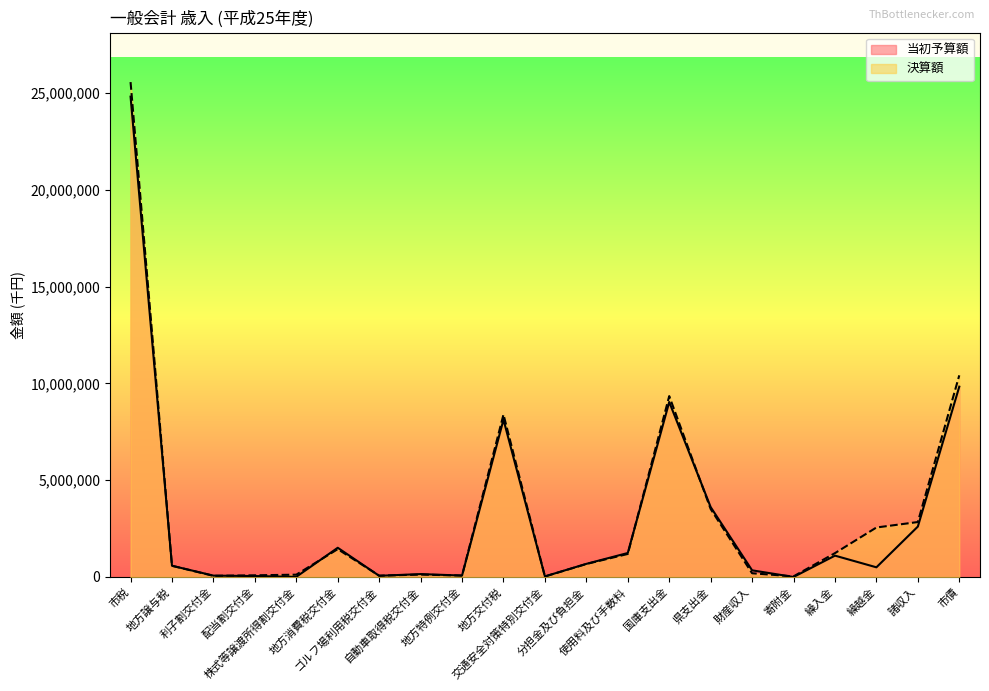

Reading left to right, extract all data points from this chart.

当初予算額: 市税=24818886	地方譲与税=580000	利子割交付金=70000	配当割交付金=49000	株式等譲渡所得割交付金=9000	地方消費税交付金=1510000	ゴルフ場利用税交付金=61000	自動車取得税交付金=150000	地方特例交付金=74000	地方交付税=8129000	交通安全対策特別交付金=30000	分担金及び負担金=678312	使用料及び手数料=1239041	国庫支出金=9040967	県支出金=3611721	財産収入=344075	寄附金=433	繰入金=1103202	繰越金=500000	諸収入=2605463	市債=9833900
決算額: 市税=25570666	地方譲与税=580069	利子割交付金=58973	配当割交付金=86552	株式等譲渡所得割交付金=119555	地方消費税交付金=1439310	ゴルフ場利用税交付金=69149	自動車取得税交付金=123394	地方特例交付金=74960	地方交付税=8393352	交通安全対策特別交付金=26728	分担金及び負担金=671369	使用料及び手数料=1189357	国庫支出金=9346359	県支出金=3512869	財産収入=192274	寄附金=32138	繰入金=1232629	繰越金=2556846	諸収入=2839330	市債=10419358